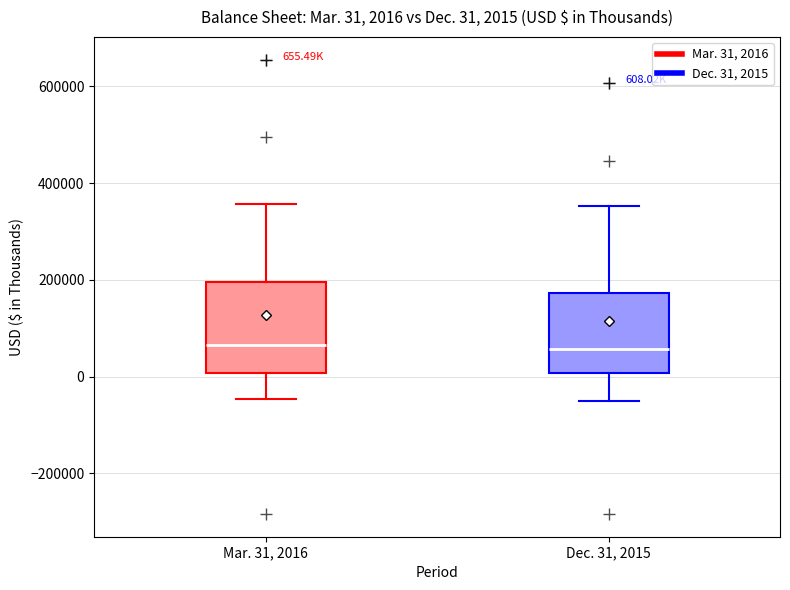

Comparing the boxes themselves (not the whiskers), which one is the tallest?

Mar. 31, 2016